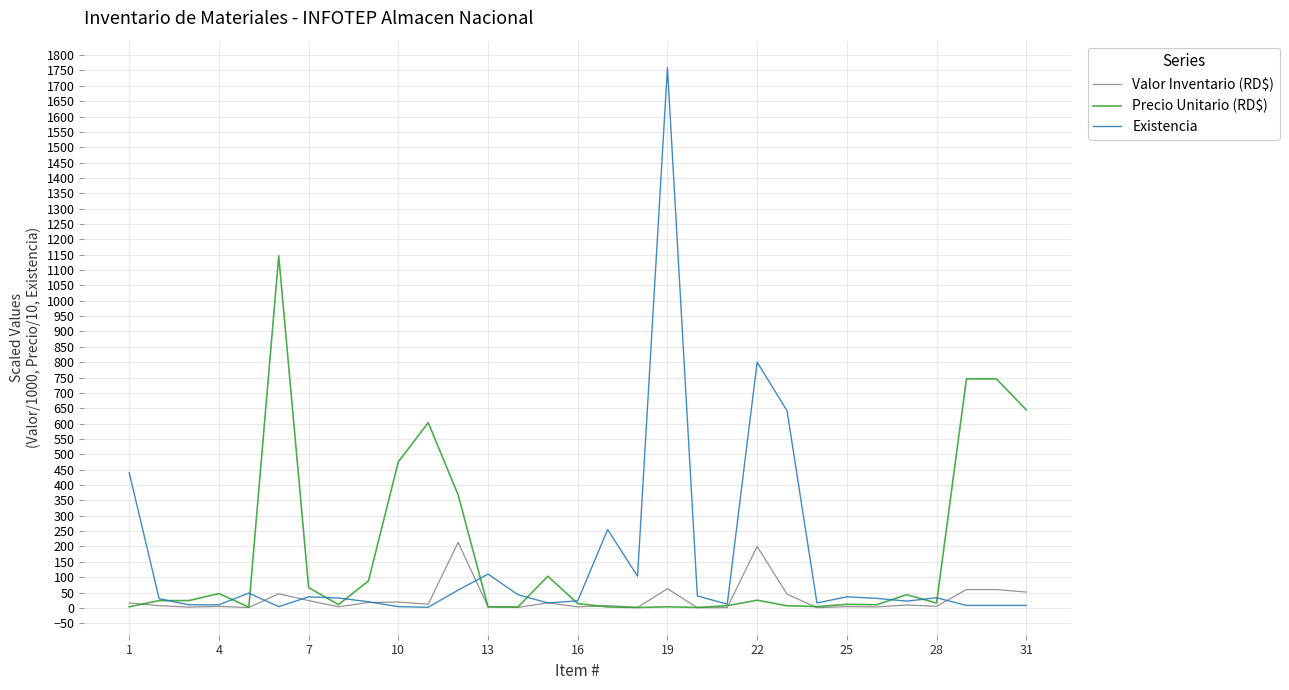

What is the greatest value displayed?

1759.0